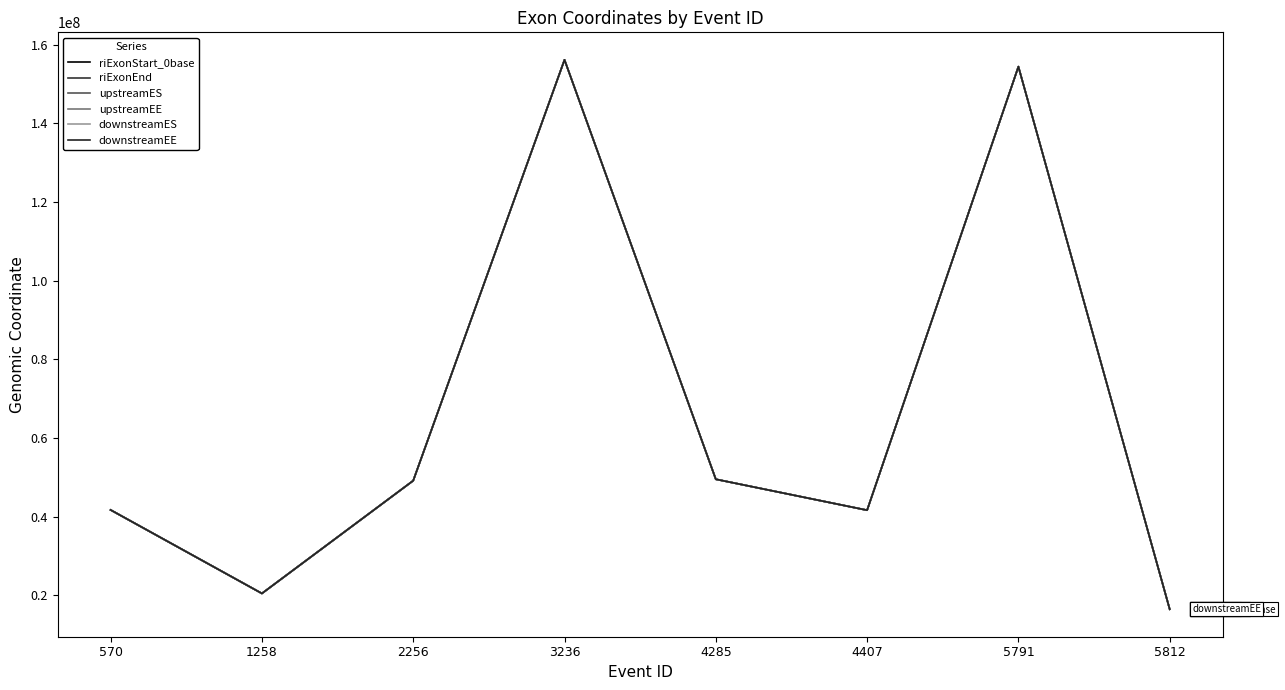

Which series has the widest spread of values?

riExonEnd